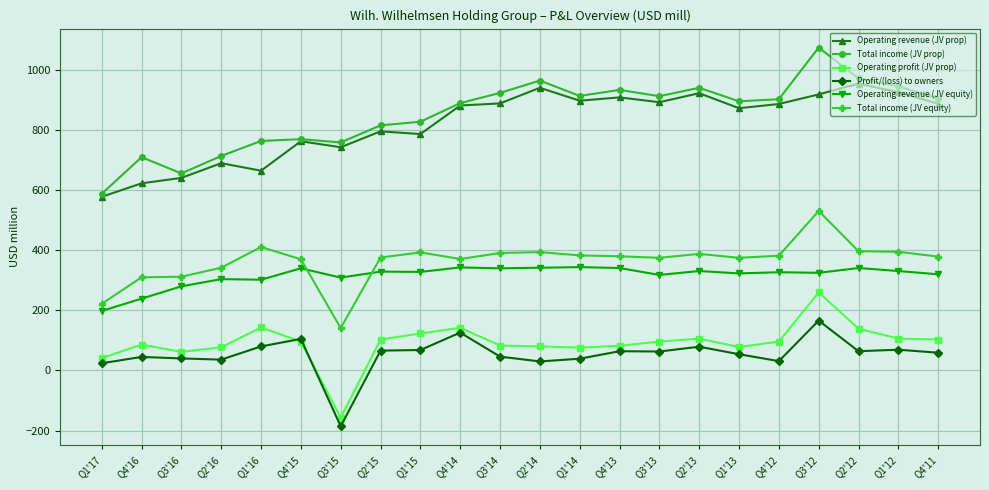

True or false: Operating revenue (JV prop) and Operating revenue (JV equity) cross at least once.

False